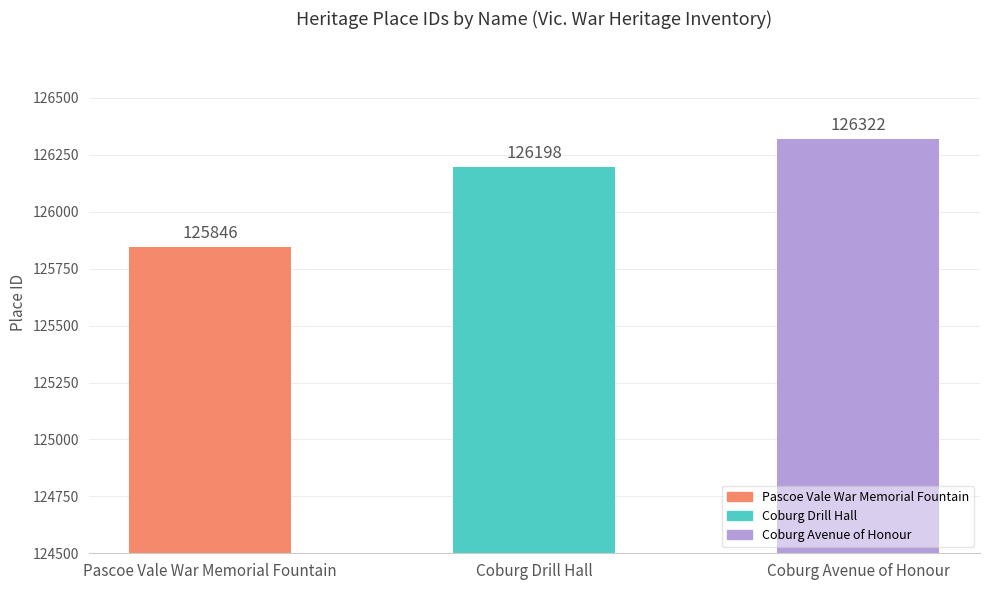

True or false: the data shows 170257 at Coburg Avenue of Honour.

False